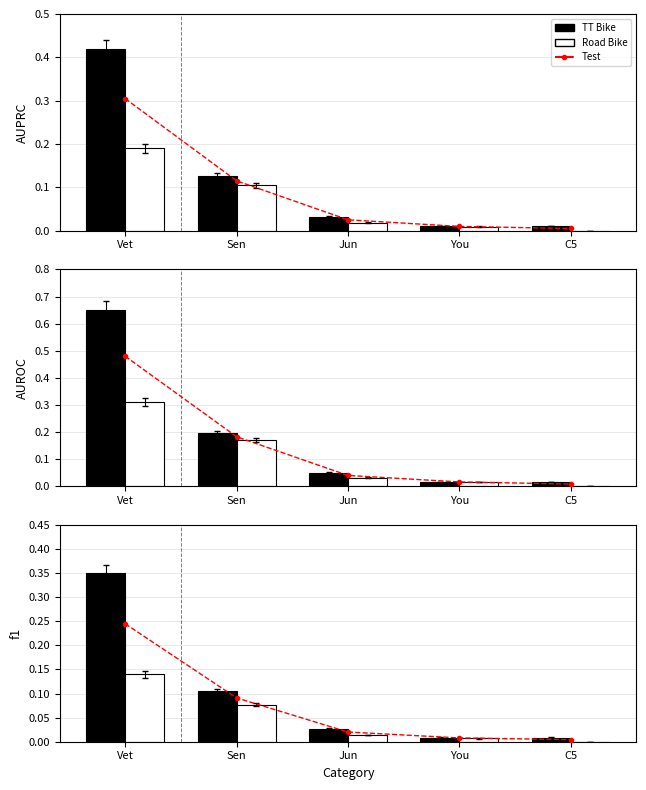

Are the bars horizontal?

No